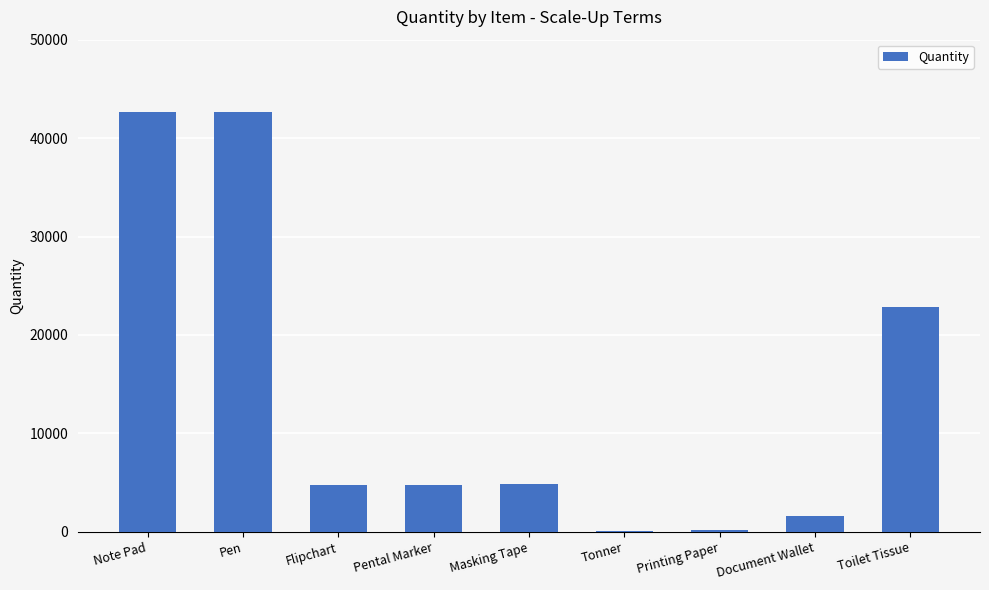

The value at Pental Marker is 7911. True or false?

False